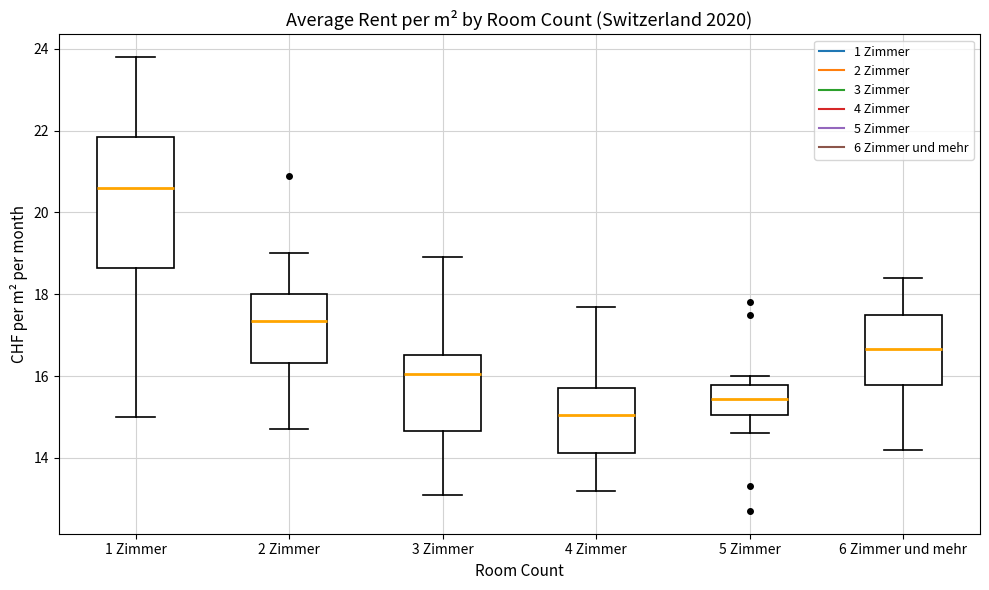

Which box has the lowest median line?

4 Zimmer